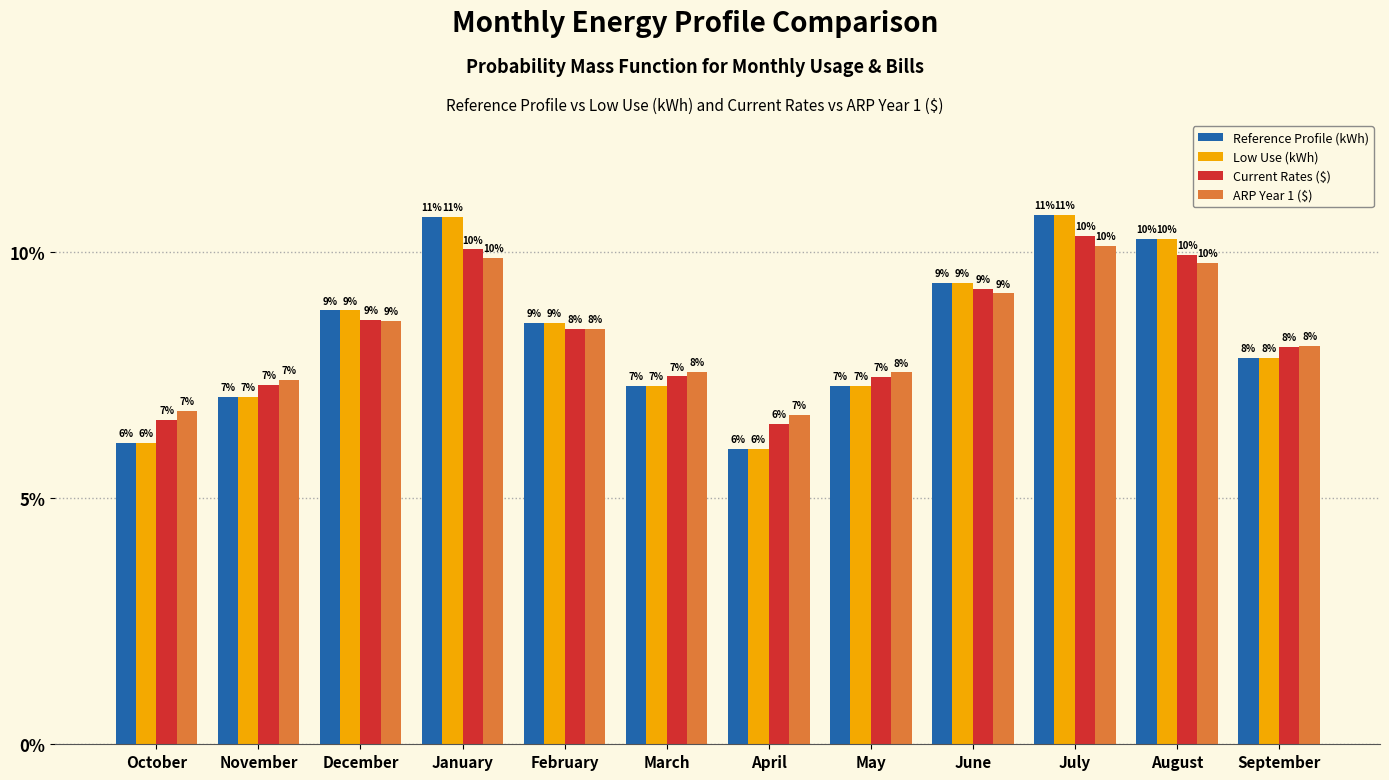

Are the bars horizontal?

No